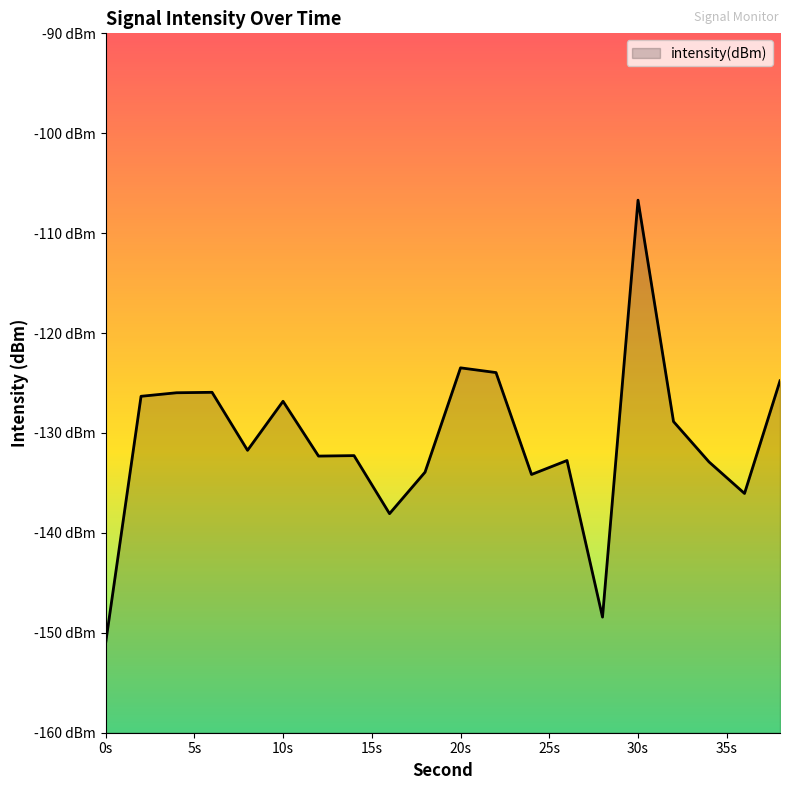

What is the greatest value displayed?

-106.7